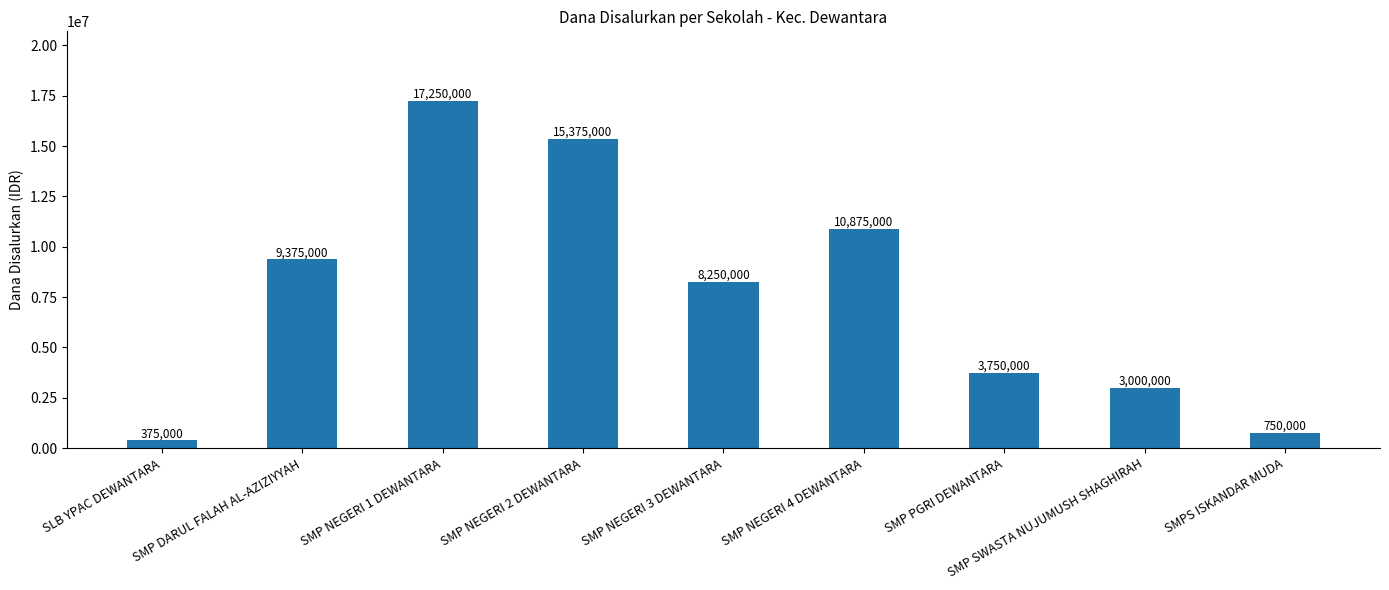

Reading left to right, what are all the values shown in this chart?

SLB YPAC DEWANTARA=375000	SMP DARUL FALAH AL-AZIZIYYAH=9375000	SMP NEGERI 1 DEWANTARA=17250000	SMP NEGERI 2 DEWANTARA=15375000	SMP NEGERI 3 DEWANTARA=8250000	SMP NEGERI 4 DEWANTARA=10875000	SMP PGRI DEWANTARA=3750000	SMP SWASTA NUJUMUSH SHAGHIRAH=3000000	SMPS ISKANDAR MUDA=750000